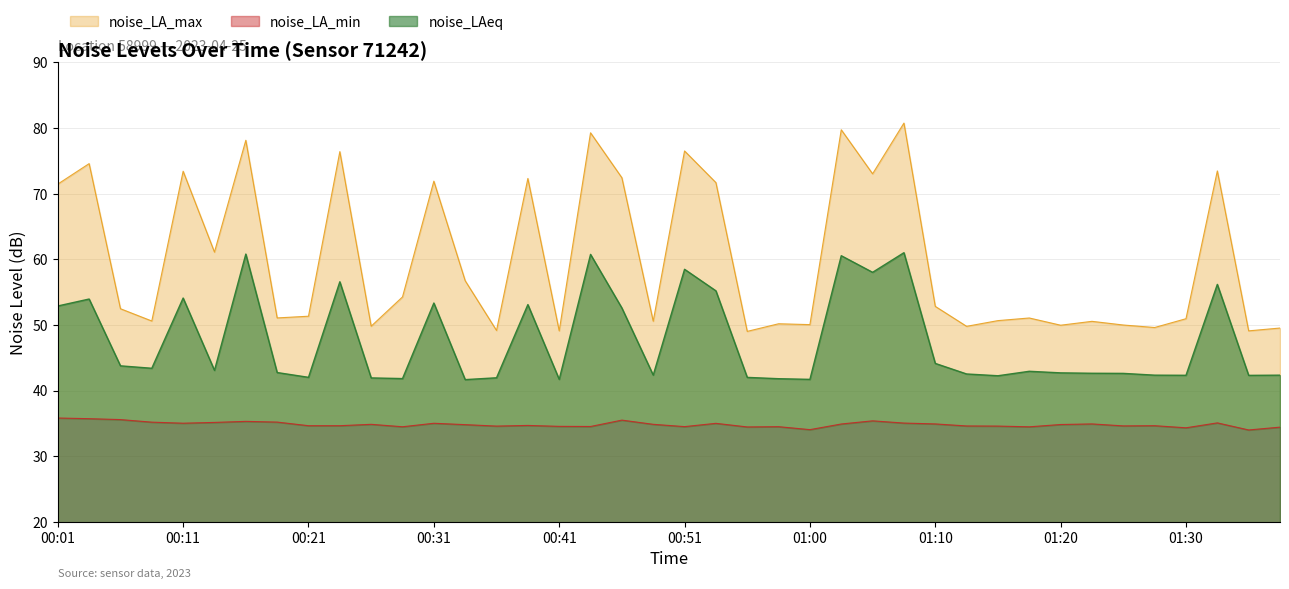

List the series in order of their overall mean, highest first.

noise_LA_max, noise_LAeq, noise_LA_min